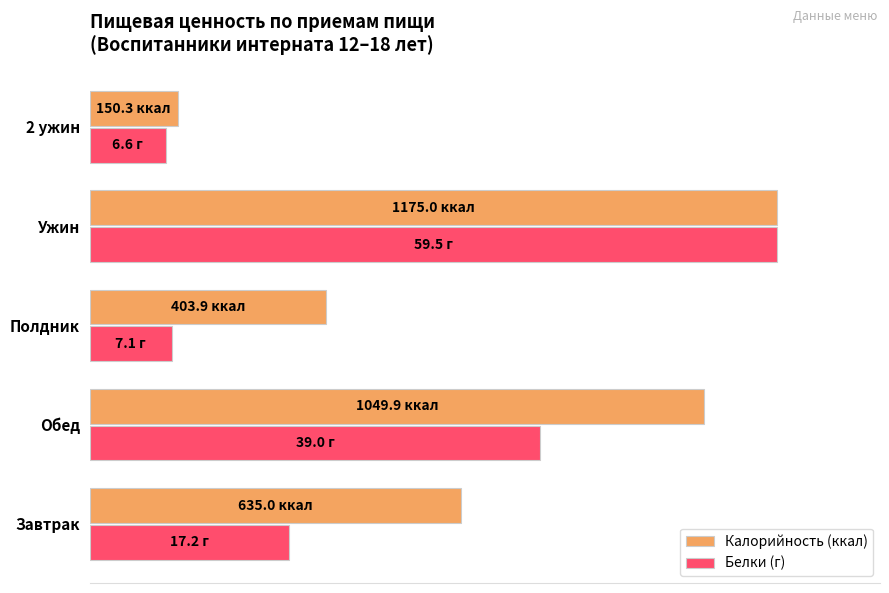

Which category has the highest value in the Белки (г) series?

Ужин